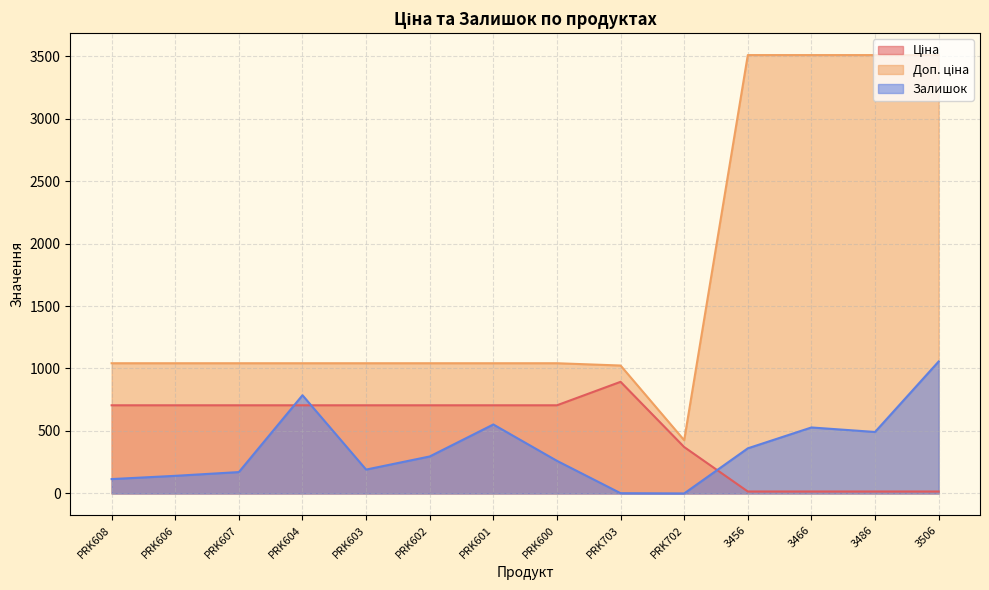

True or false: Доп. ціна has a value of 1194.9 at 3486.

False